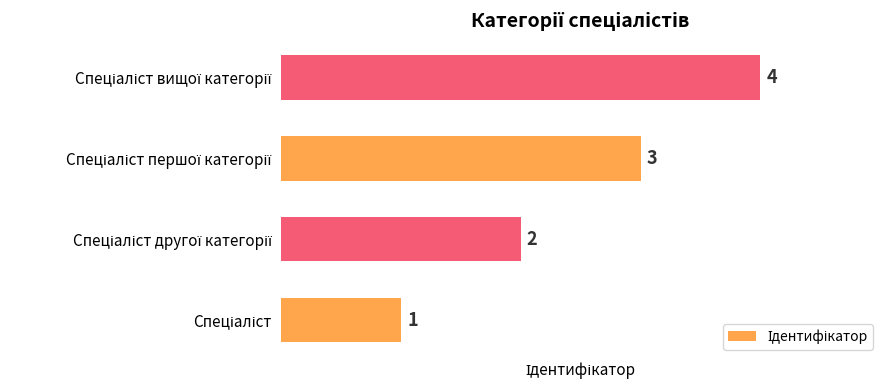

What is the difference between the maximum and minimum values?

3